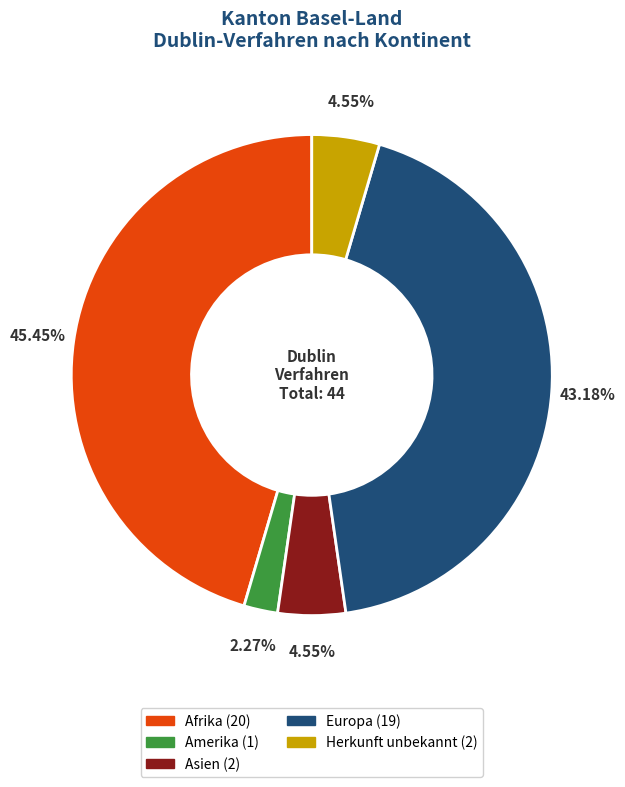

Is there any slice that represents more than half of the pie?

No